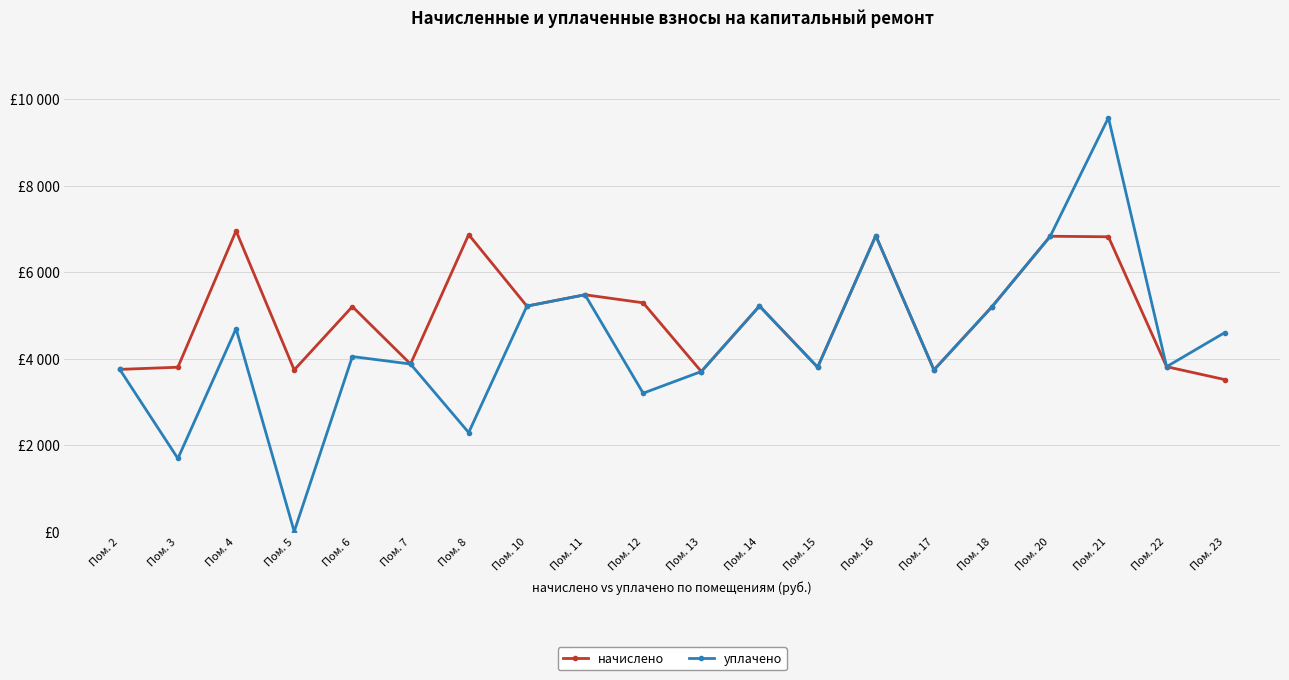

What are all the series names shown in the legend?

начислено, уплачено